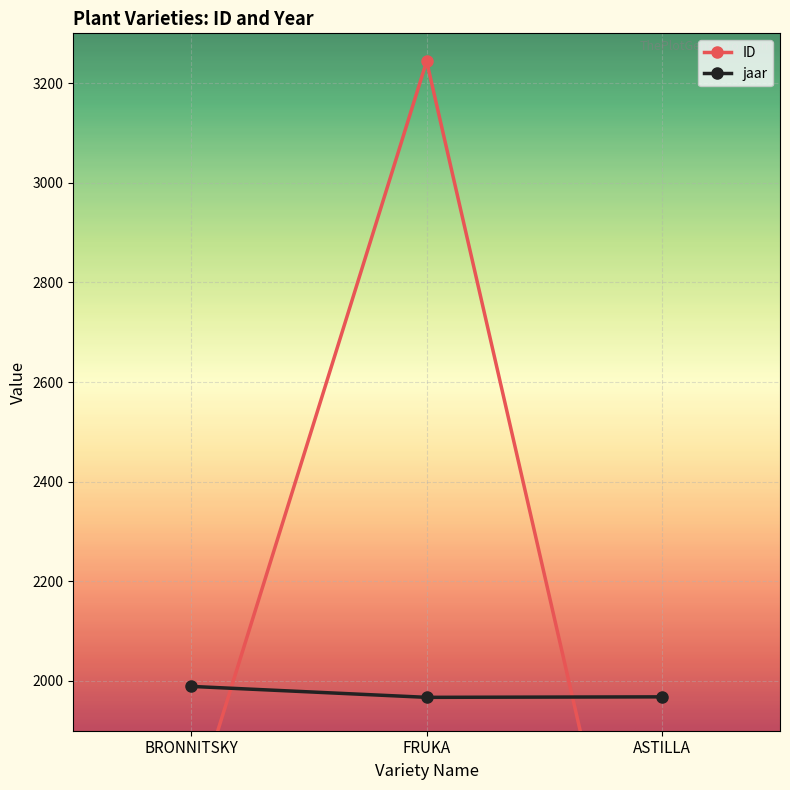

Is it true that ID equals 2802 at BRONNITSKY?

False